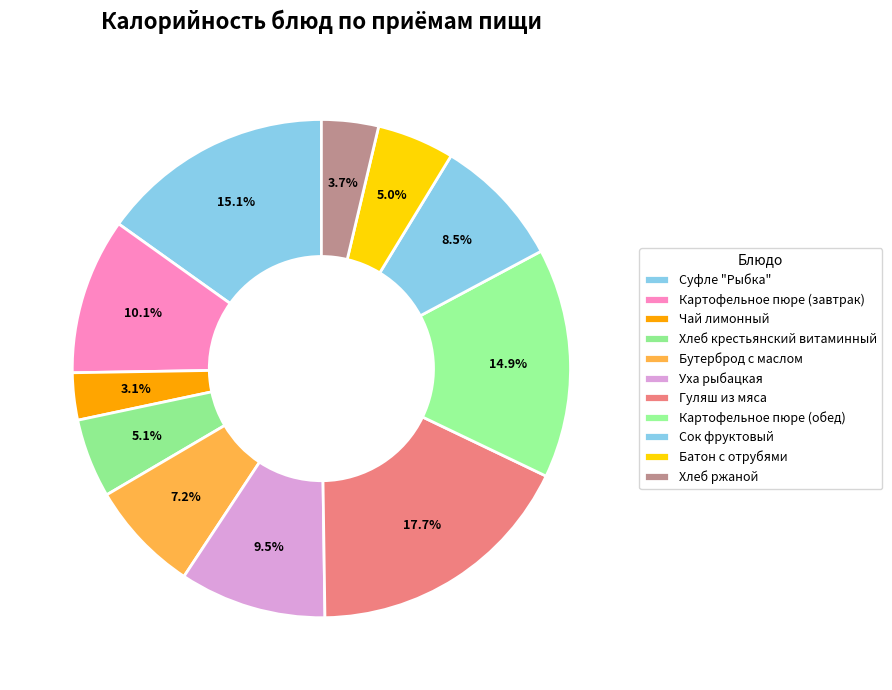

Is it true that Бутерброд с маслом is 1% of the pie?

False